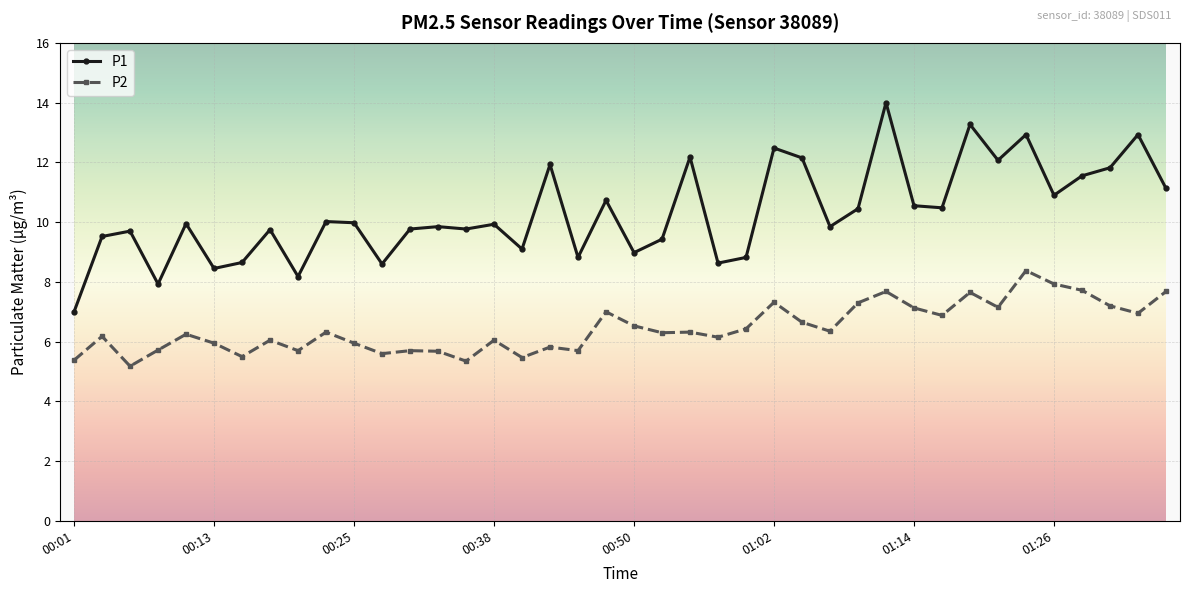

What is the difference between the maximum and minimum values in the P2 series?

3.2